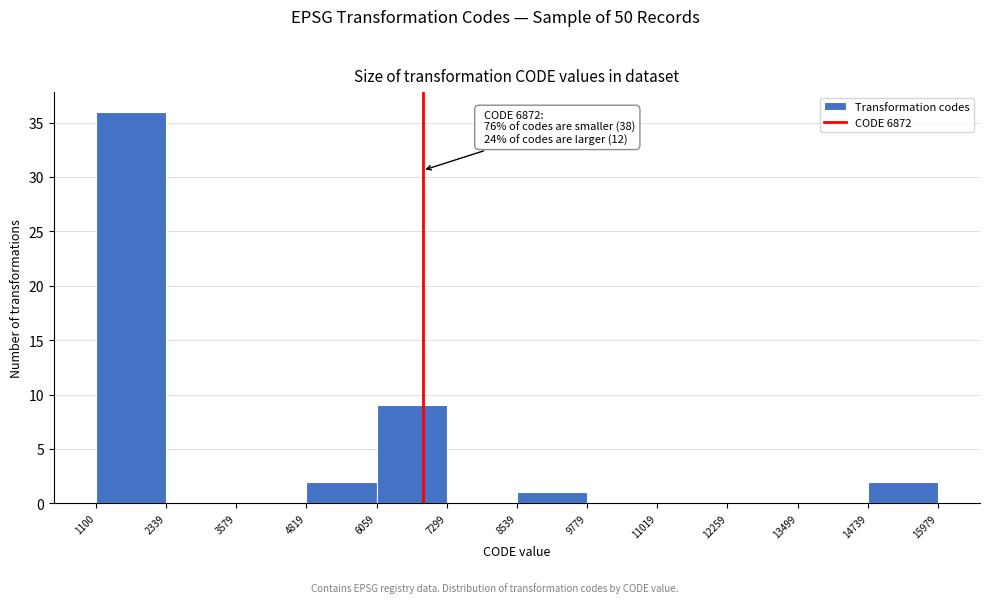

Which range on the x-axis has the tallest bar?

1100 to 2339